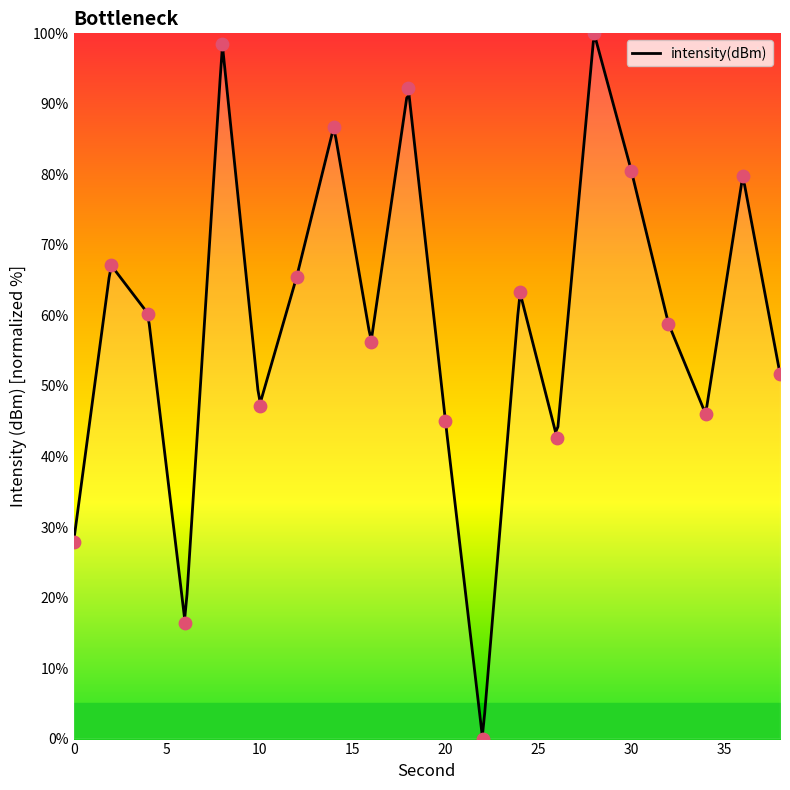

Between 10 and 2, which is larger?

2